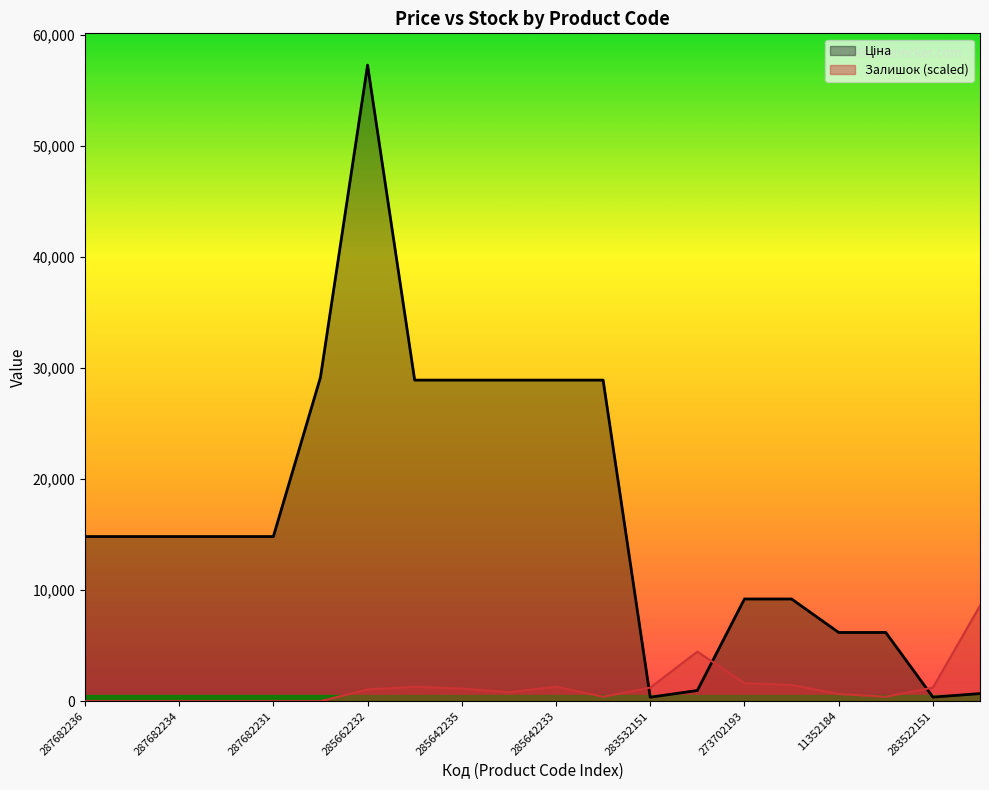

What position from the left is 13?

14